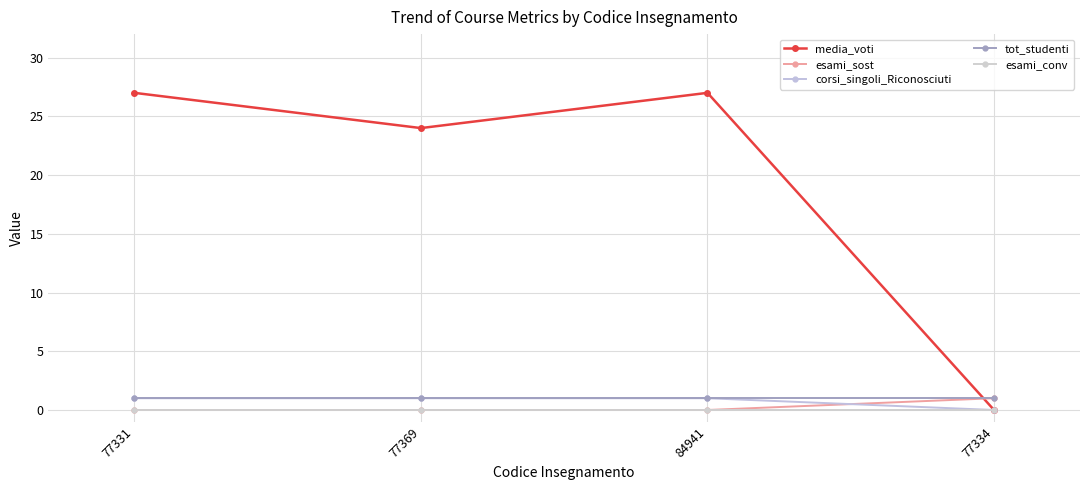

Reading right to left, extract all data points from this chart.

media_voti: 77334=0	84941=27	77369=24	77331=27
esami_sost: 77334=1	84941=0	77369=0	77331=0
corsi_singoli_Riconosciuti: 77334=0	84941=1	77369=1	77331=1
tot_studenti: 77334=1	84941=1	77369=1	77331=1
esami_conv: 77334=0	84941=0	77369=0	77331=0